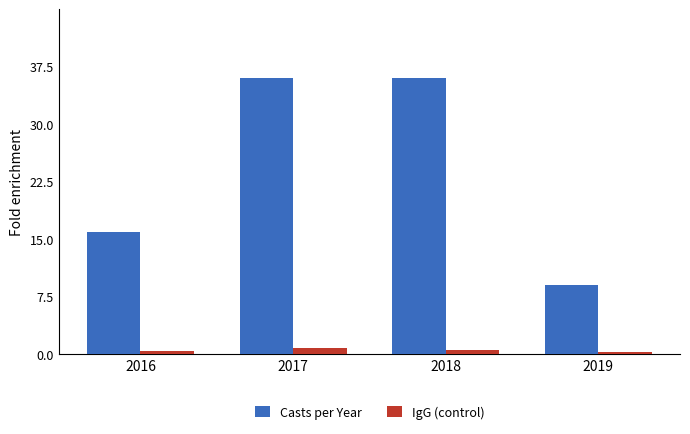

Is it true that IgG (control) equals 0.8 at 2017?

True